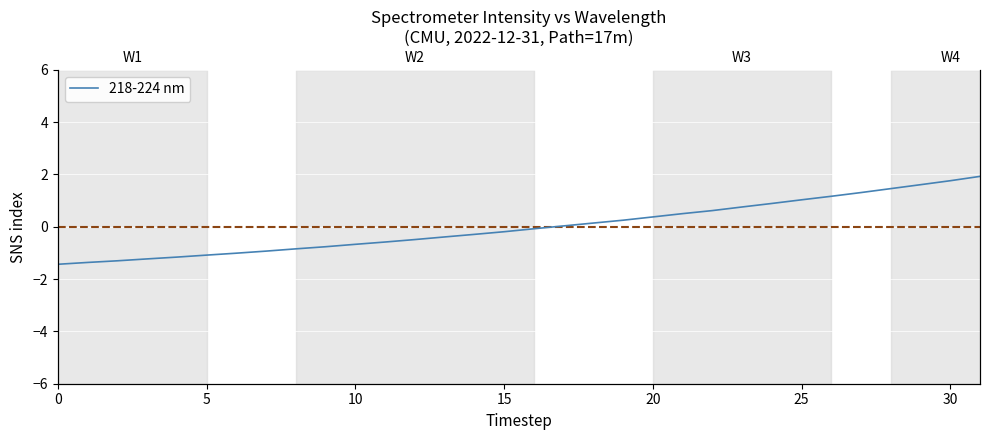

The value at 26 is 1.2. True or false?

True